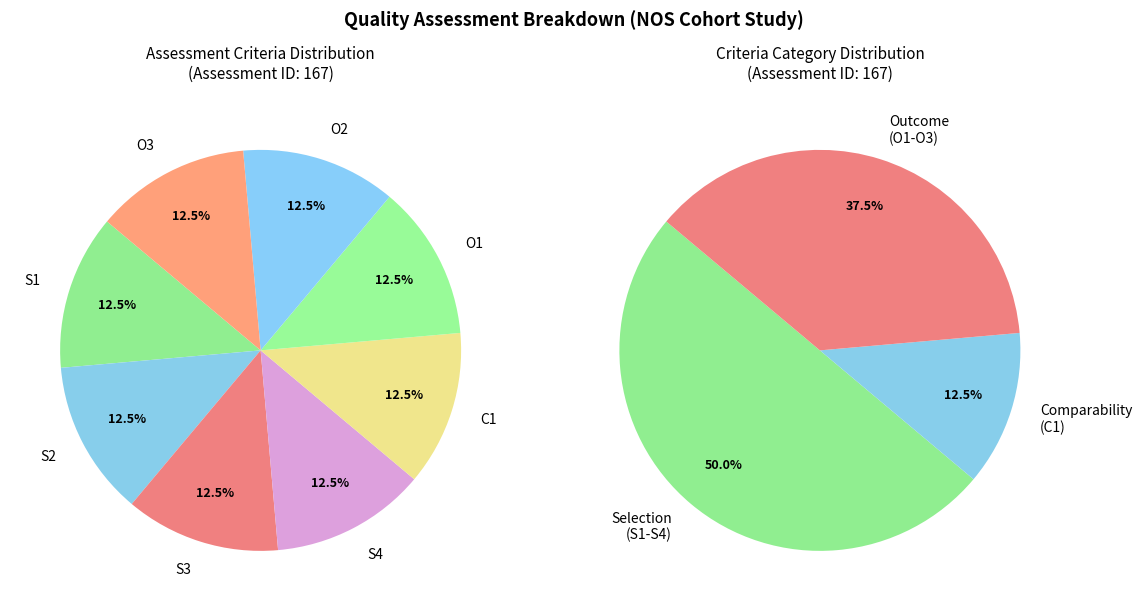

Is it true that Criterion 6 is 23% of the pie?

False